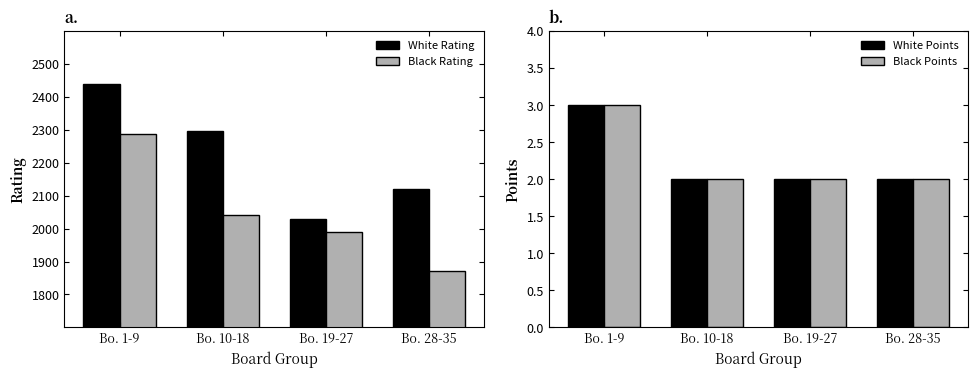

What is the value of the Black Rating bar at the 4th from the left?

1870